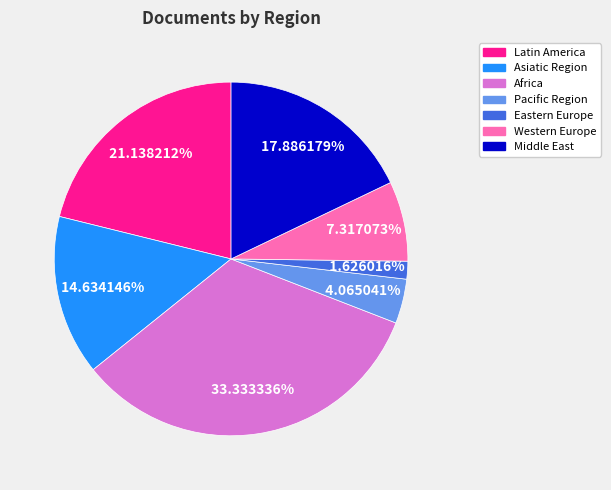

Which slice is the smallest?

Eastern Europe